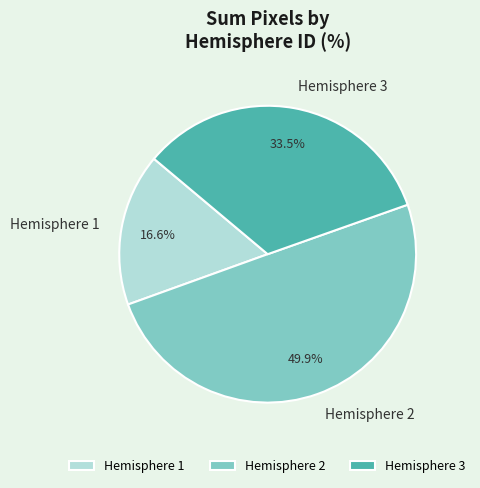

Which has a higher value, Hemisphere 2 or Hemisphere 3?

Hemisphere 2